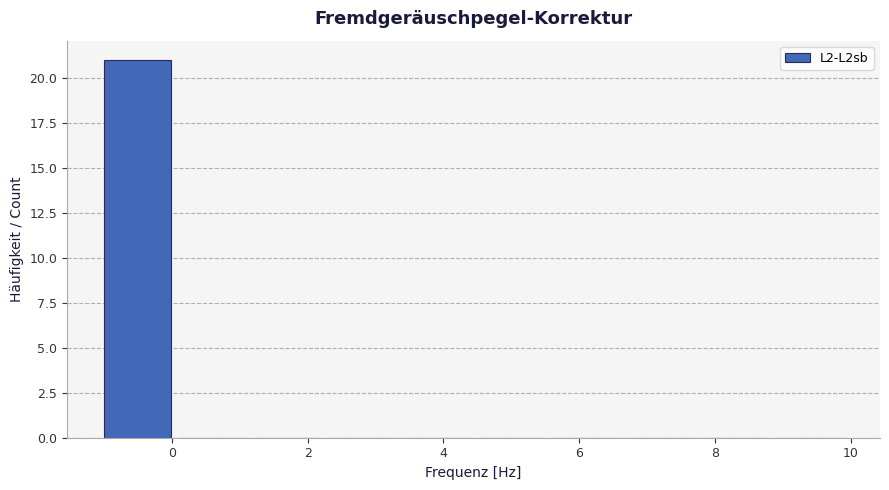

Which range on the x-axis has the tallest bar?

-1.0 to 0.1